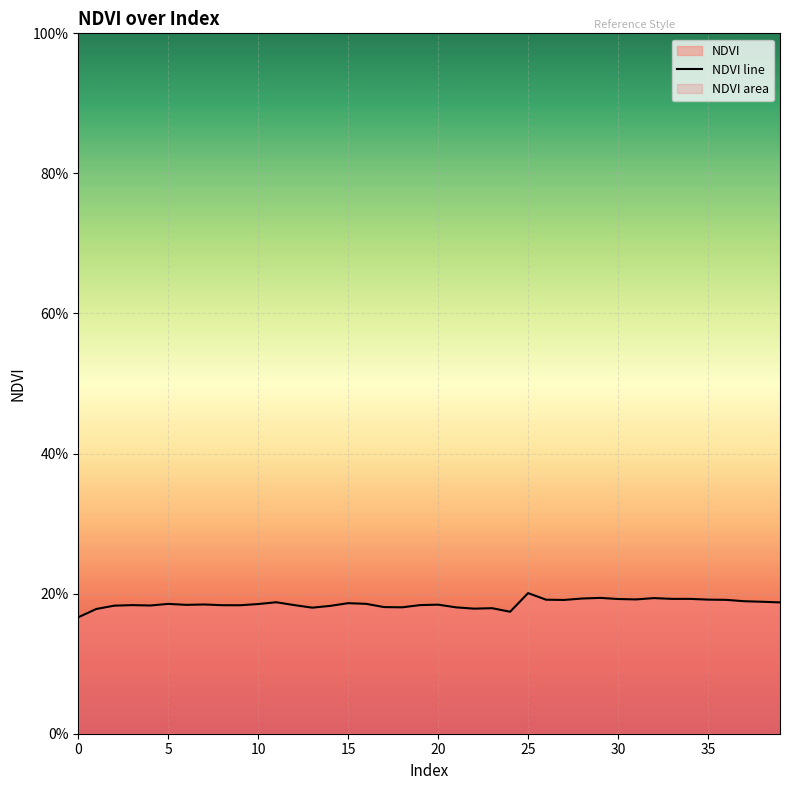

What is the value of the 37th point from the left?

0.2